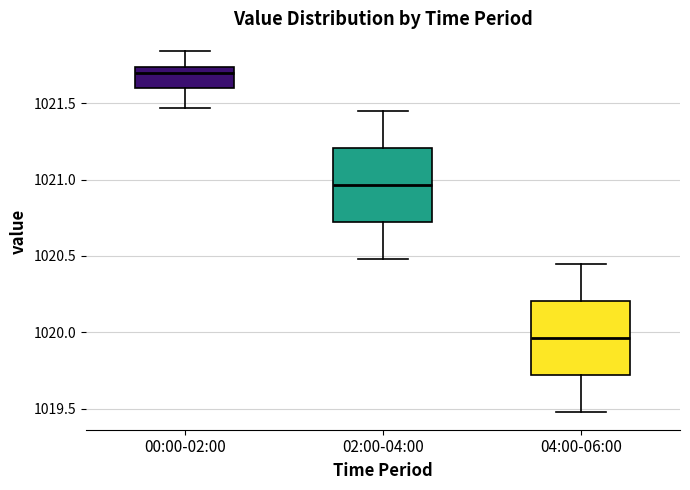

Where does the median line of the box for 04:00-06:00 sit on the y-axis? The values are not printed on the chart, so give them approximately, as read against the axis.

1019.95